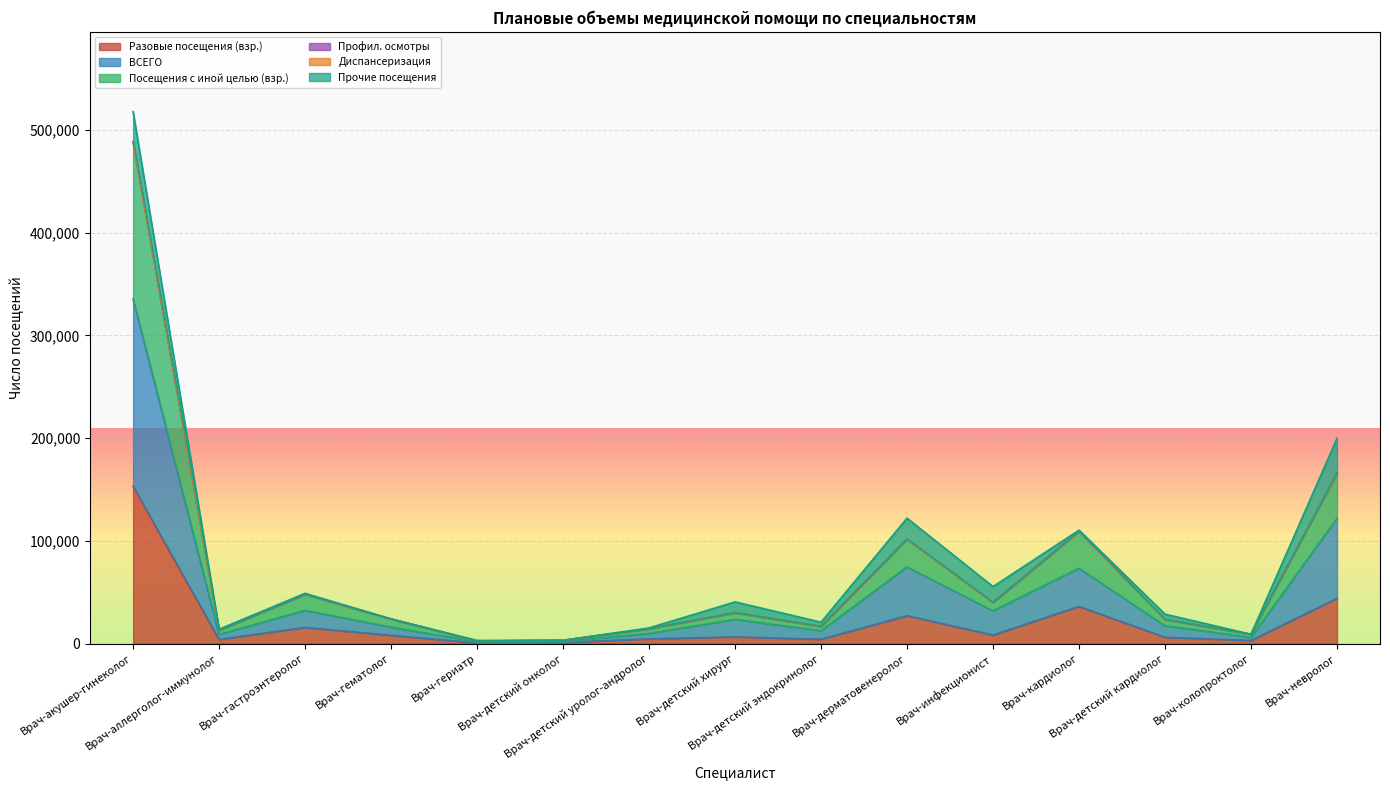

What is the sum of all Разовые посещения (взр.) values?

321786